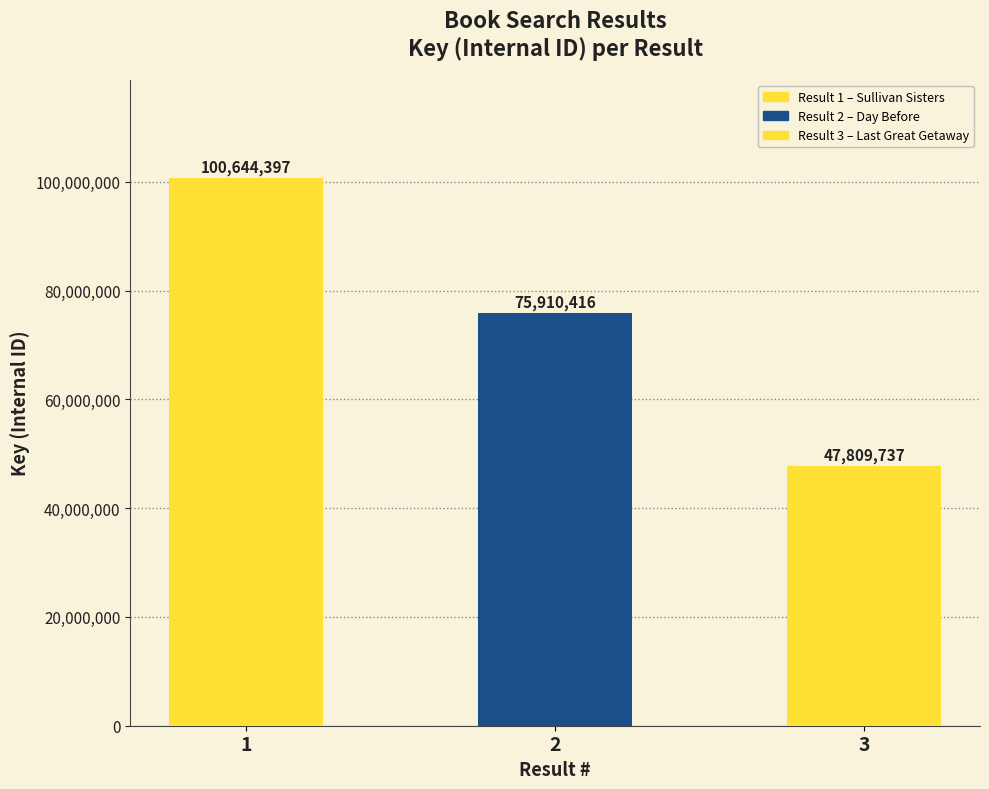

What is the change in value from 2 to 3?

-28100679